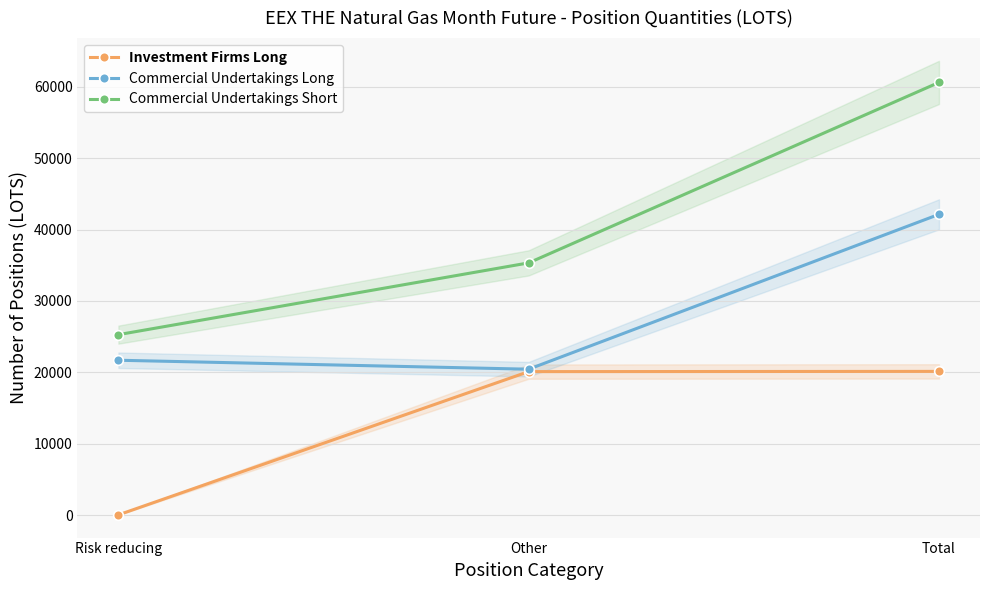

What is the highest value of the Investment Firms Long series?

20129